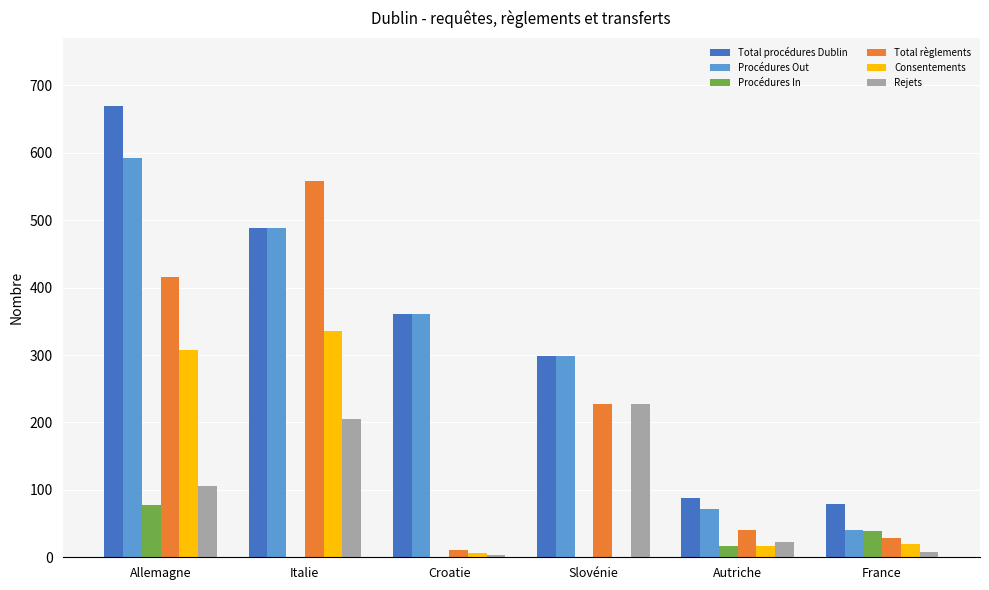

What is the spread (max minus min) of values at Slovénie?

298